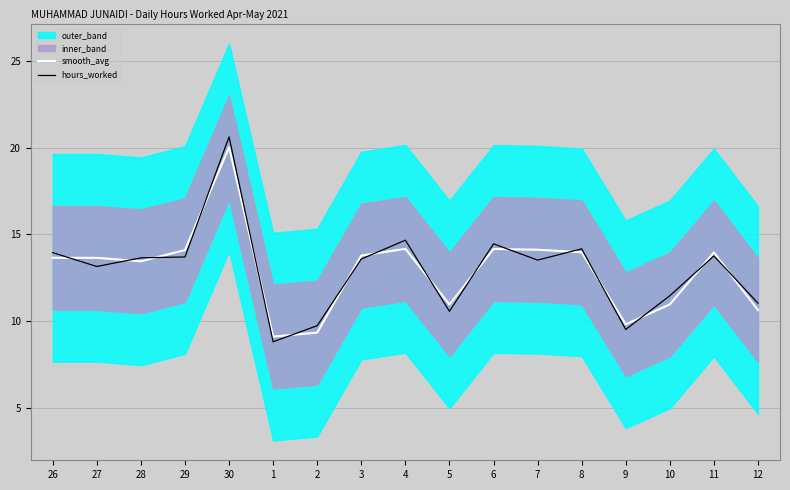

Where is the first local minimum for hours_worked?

27